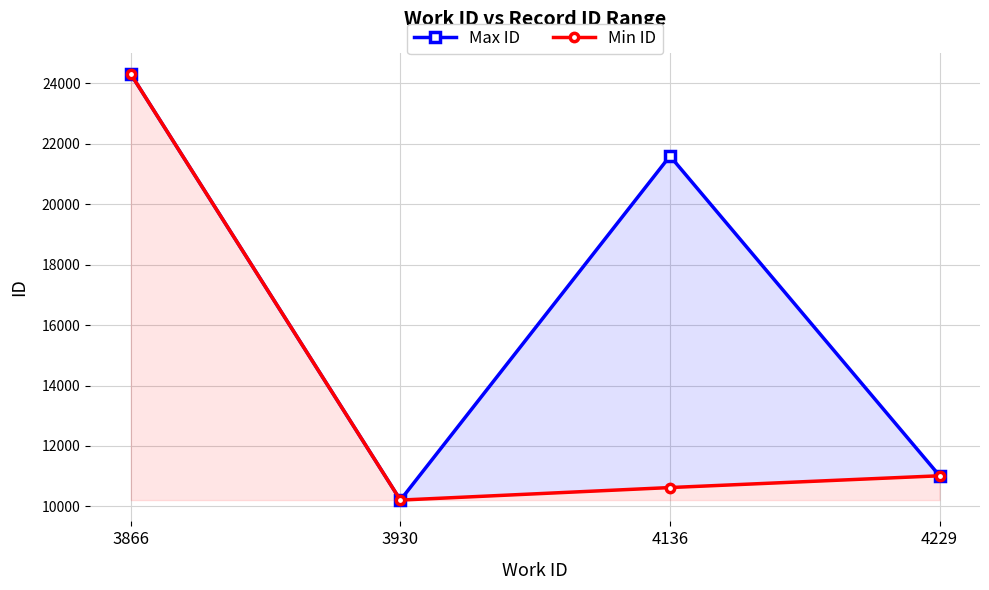

True or false: Max ID has more than 0 interior local peaks.

True